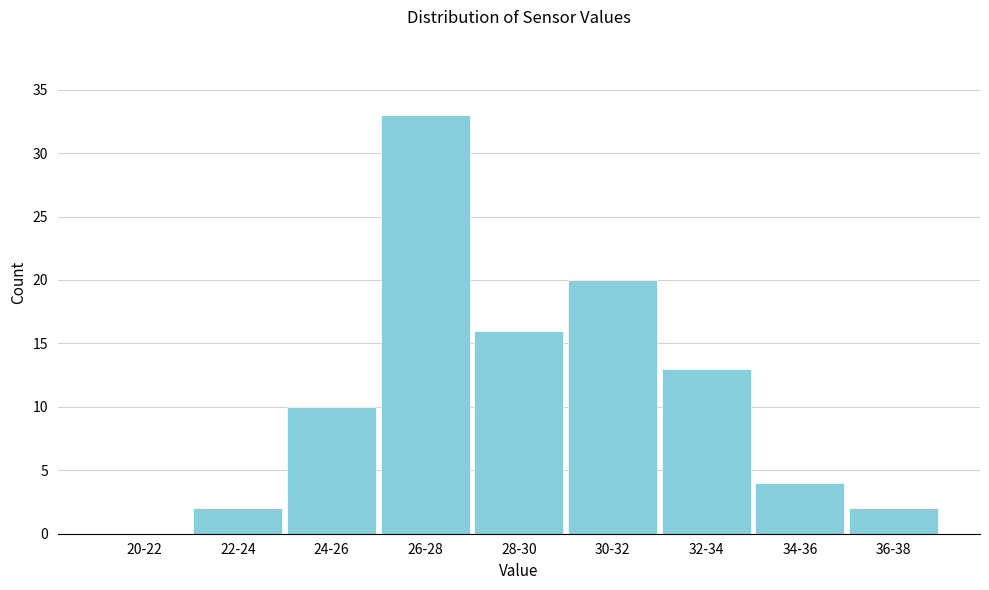

Reading left to right, list all the values displayed in this chart.

20-22=0	22-24=2	24-26=10	26-28=33	28-30=16	30-32=20	32-34=13	34-36=4	36-38=2